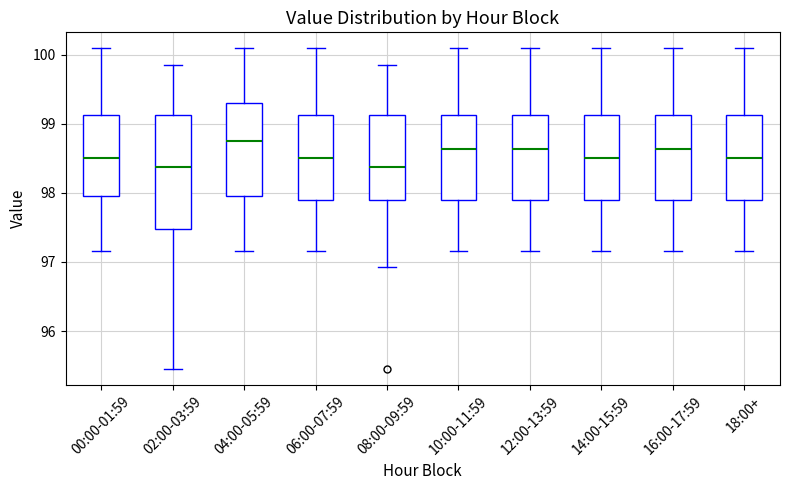

Reading left to right, transcribe this box plot: for each box, give where its median line is, the range the box spans, and where its two whiskers end, as read against the y-axis. The values are not printed on the chart, so give them approximately, as read against the axis.

00:00-01:59: median 98.5, box 98.0 to 99.1, whiskers 97.2 to 100.1
02:00-03:59: median 98.4, box 97.5 to 99.1, whiskers 95.5 to 99.9
04:00-05:59: median 98.8, box 98.0 to 99.3, whiskers 97.2 to 100.1
06:00-07:59: median 98.5, box 97.9 to 99.1, whiskers 97.2 to 100.1
08:00-09:59: median 98.4, box 97.9 to 99.1, whiskers 96.9 to 99.9
10:00-11:59: median 98.6, box 97.9 to 99.1, whiskers 97.2 to 100.1
12:00-13:59: median 98.6, box 97.9 to 99.1, whiskers 97.2 to 100.1
14:00-15:59: median 98.5, box 97.9 to 99.1, whiskers 97.2 to 100.1
16:00-17:59: median 98.6, box 97.9 to 99.1, whiskers 97.2 to 100.1
18:00+: median 98.5, box 97.9 to 99.1, whiskers 97.2 to 100.1